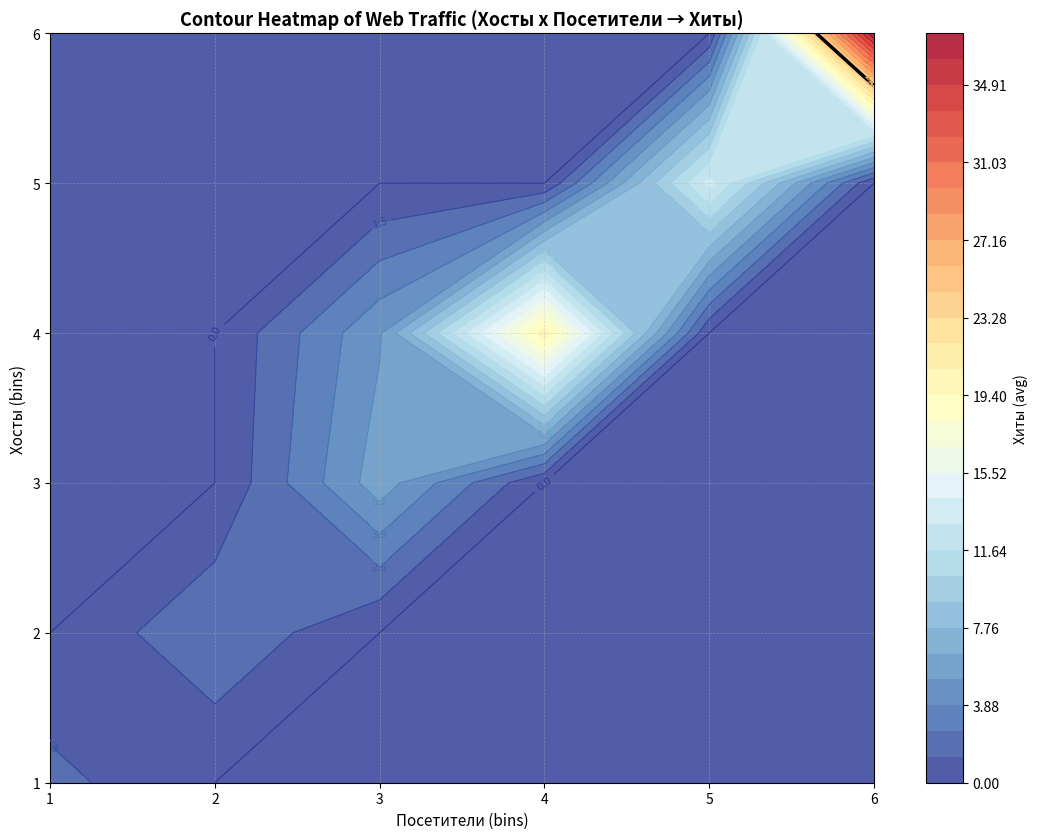

The 6 series shows 2 at 1. True or false?

True